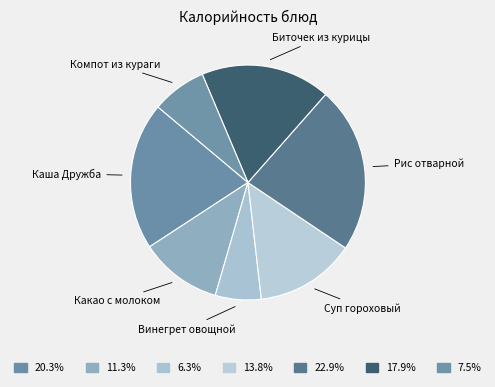

Count the number of slices in the pie.

7